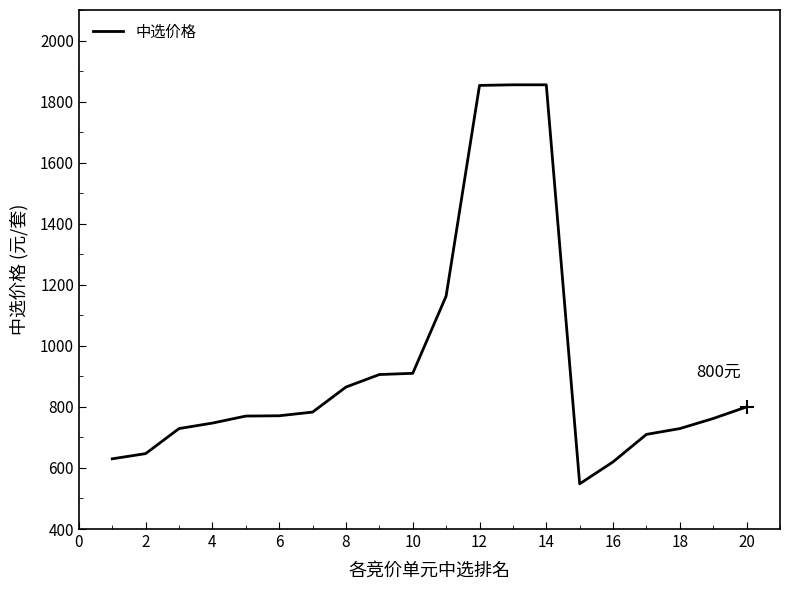

What is the difference between the maximum and minimum values?

1307